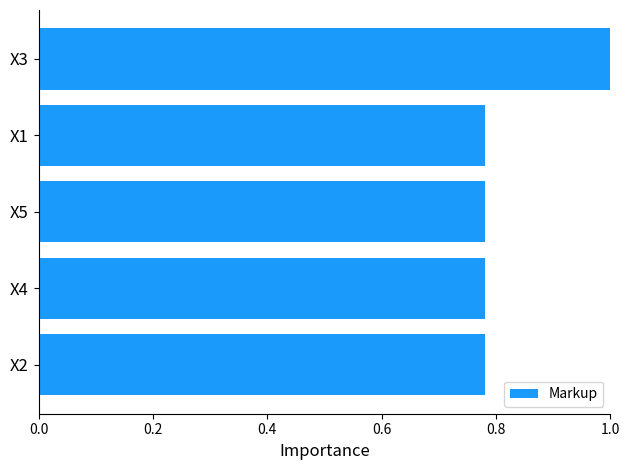

Which label corresponds to the largest value in the chart?

X3